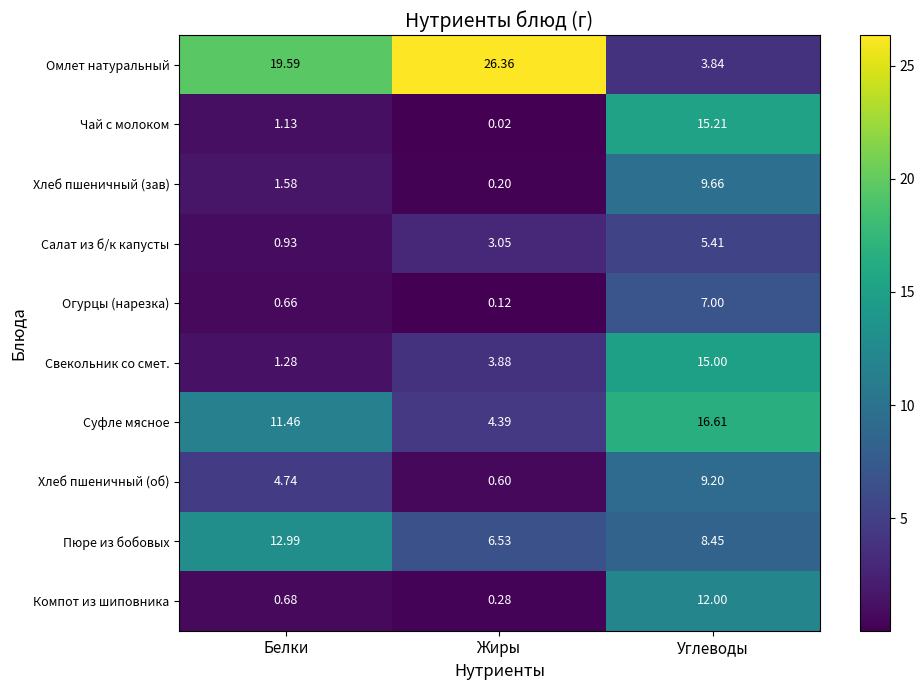

What is the difference between the highest and lowest values at Белки?

18.9